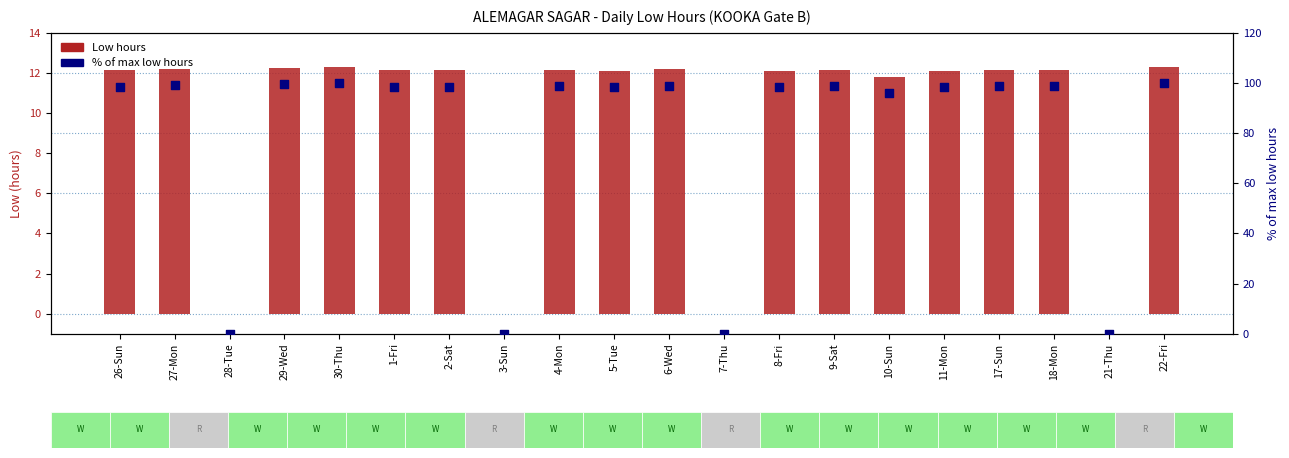

What is the total value across all series at 18-Mon?

110.8